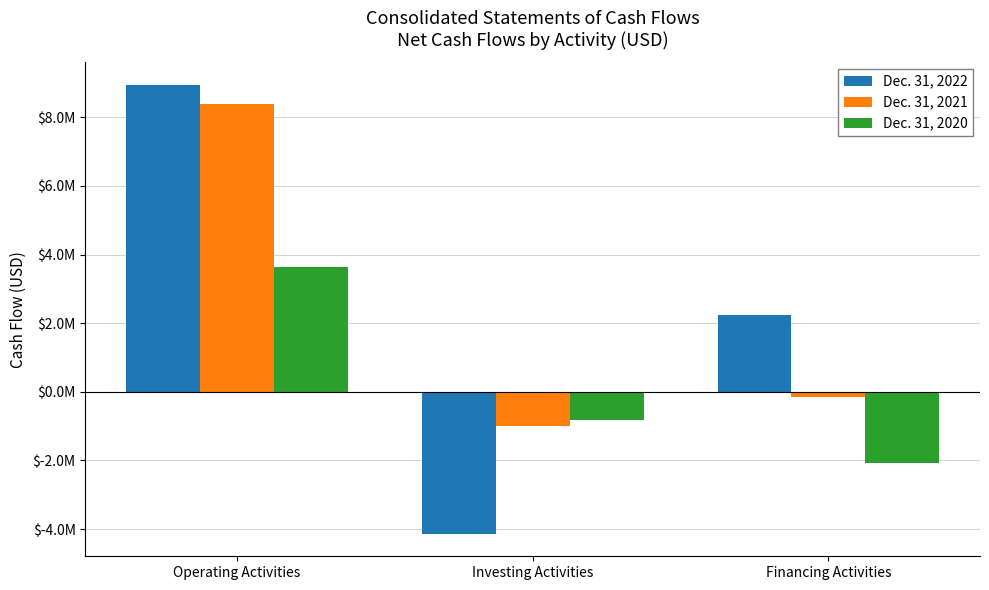

Are the bars horizontal?

No